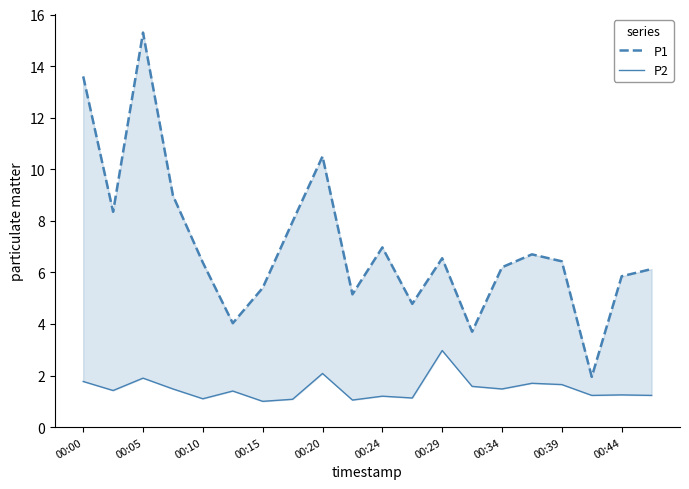

What are all the series names shown in the legend?

P1, P2